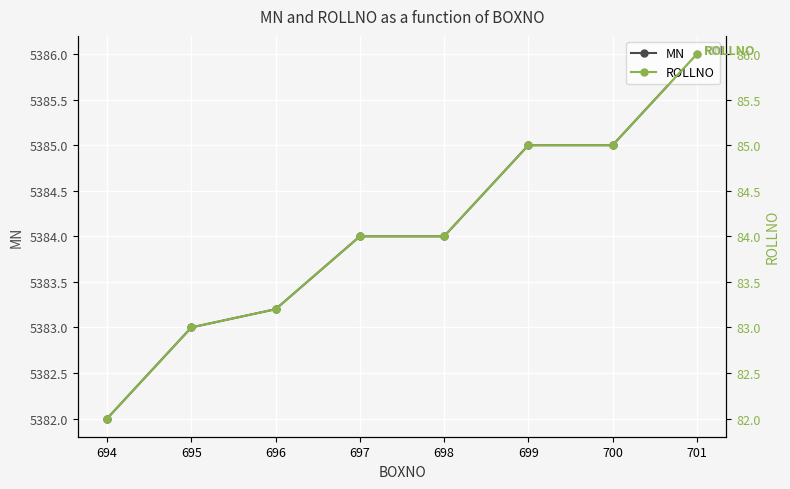

What is the value of the ROLLNO point at the 4th from the left?

84.0